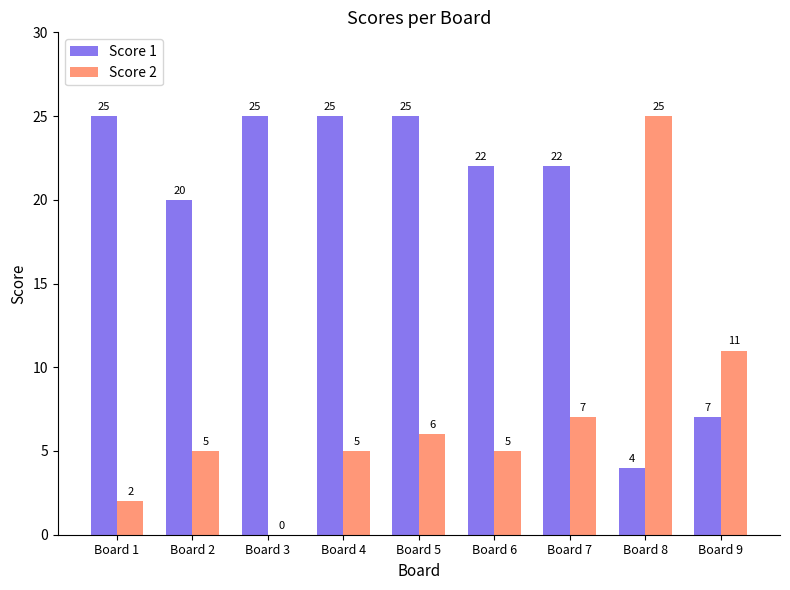

Reading right to left, list all the values displayed in this chart.

Score 1: 7	4	22	22	25	25	25	20	25
Score 2: 11	25	7	5	6	5	0	5	2